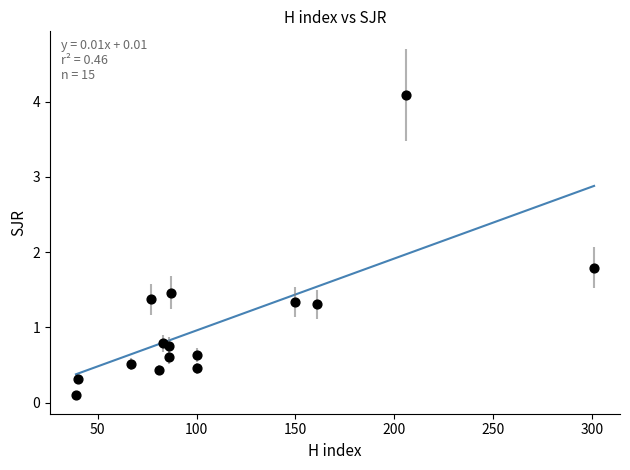

What is the range of X values (max minus min)?

262.0